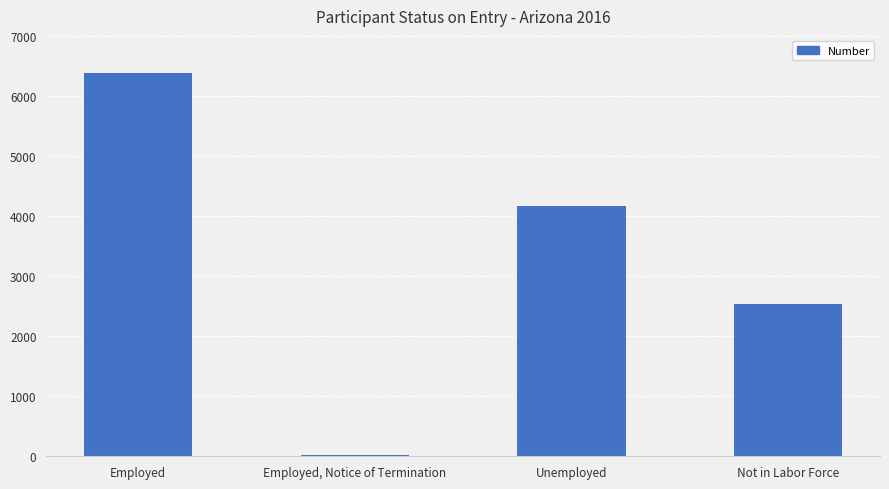

True or false: the data shows 9720 at Employed.

False